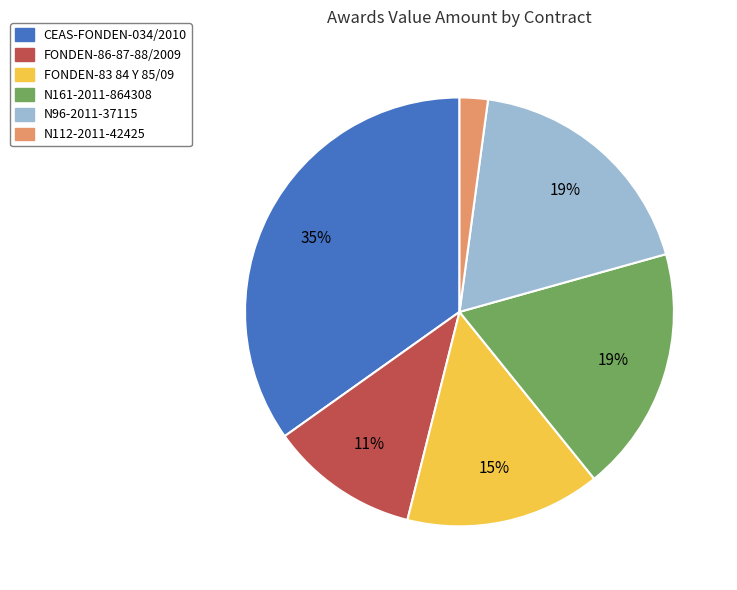

Which category has the biggest portion of the pie?

CEAS-FONDEN-034/2010